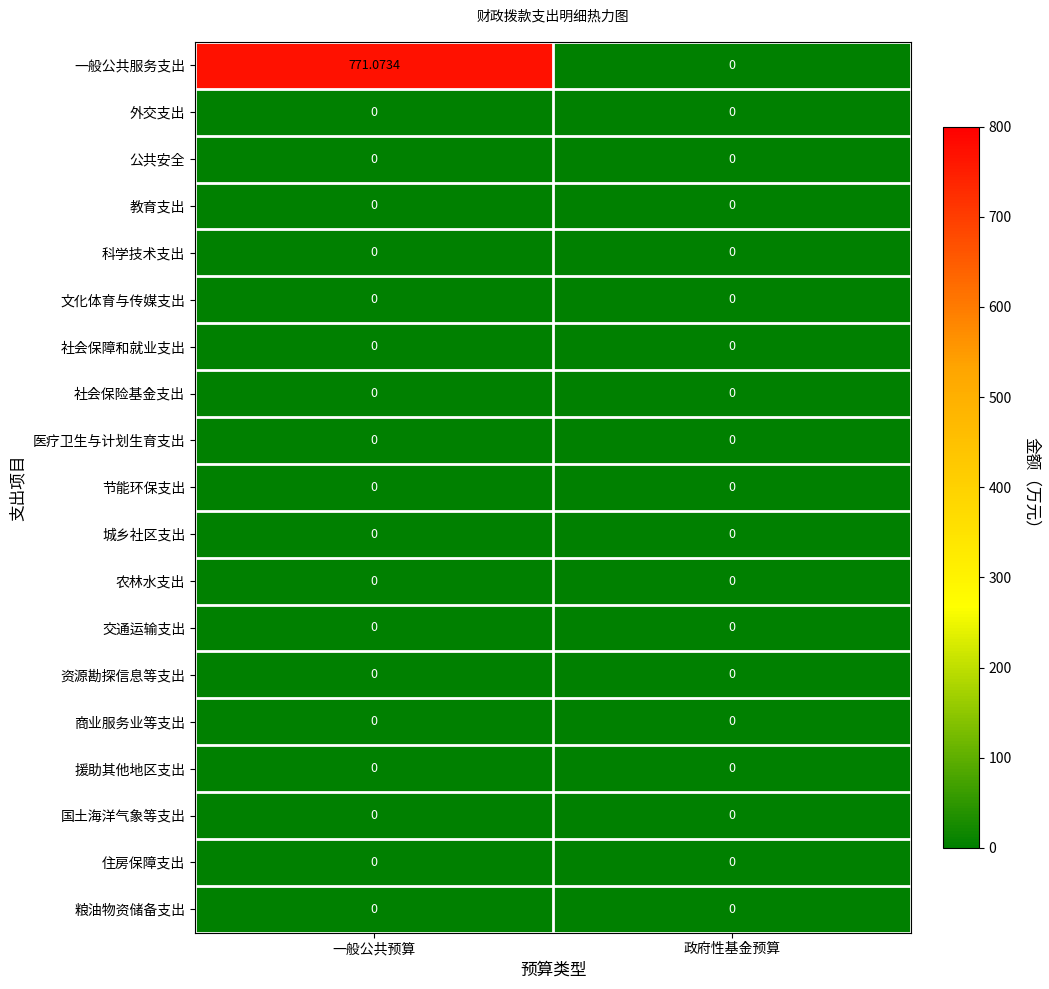

Which series changed the most between 一般公共预算 and 政府性基金预算?

一般公共服务支出